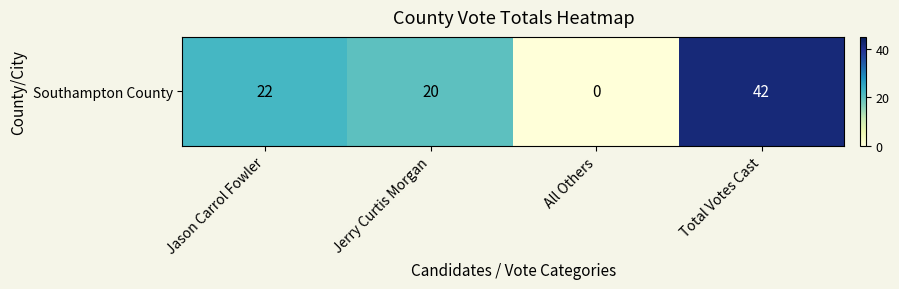

List the labels in order of value, largest first.

Total Votes Cast, Jason Carrol Fowler, Jerry Curtis Morgan, All Others